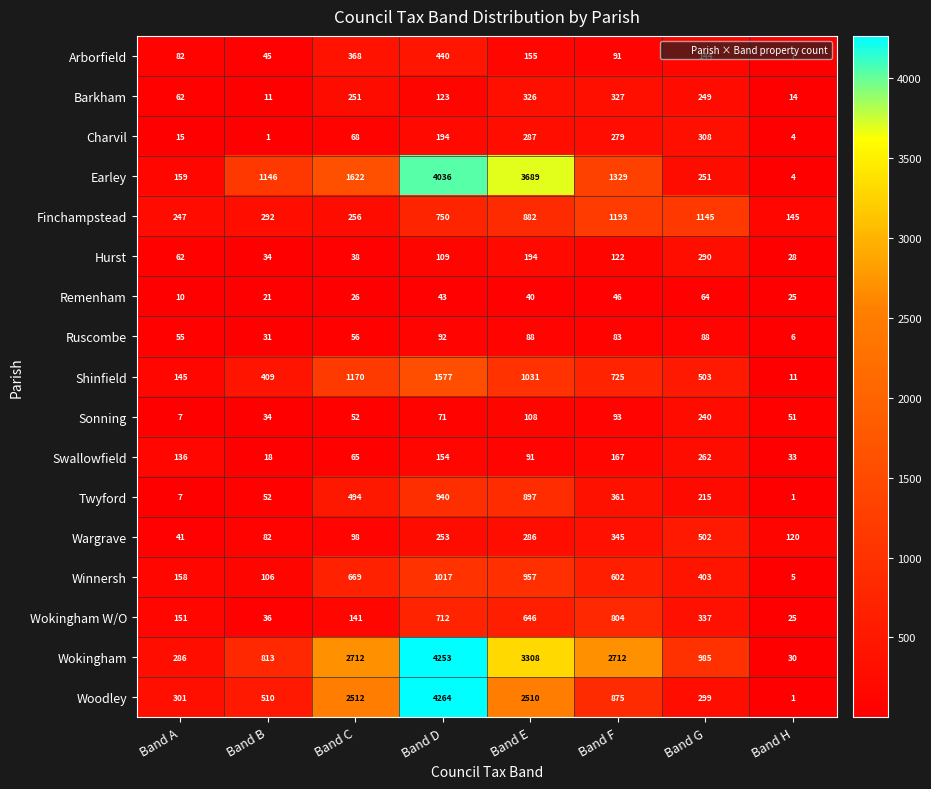

List the series in order of their peak value, highest first.

Woodley, Wokingham, Earley, Shinfield, Finchampstead, Winnersh, Twyford, Wokingham W/O, Wargrave, Arborfield, Barkham, Charvil, Hurst, Swallowfield, Sonning, Ruscombe, Remenham